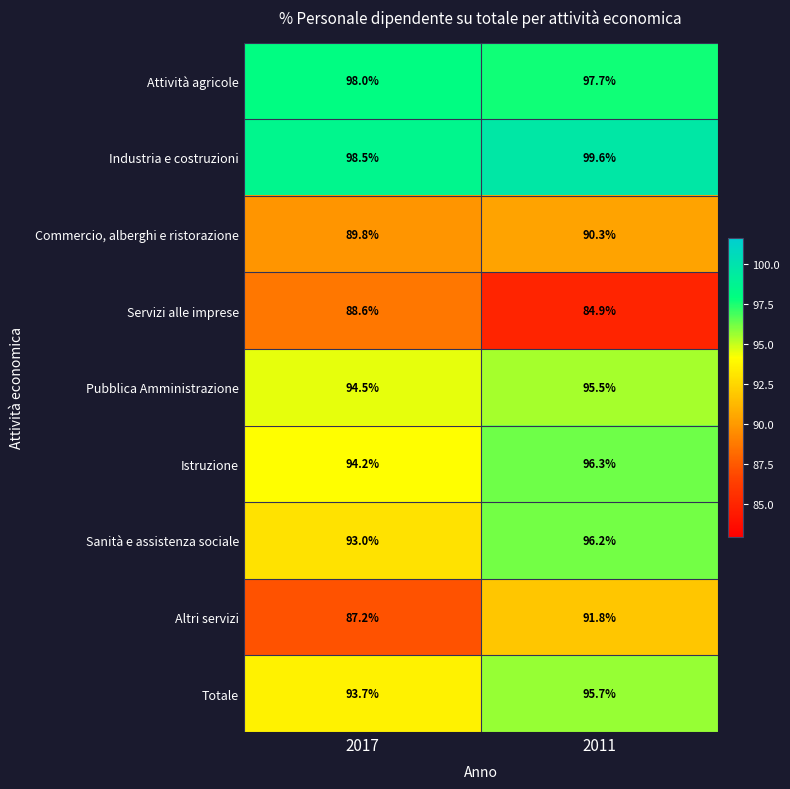

How many data points in Istruzione are above 96?

1